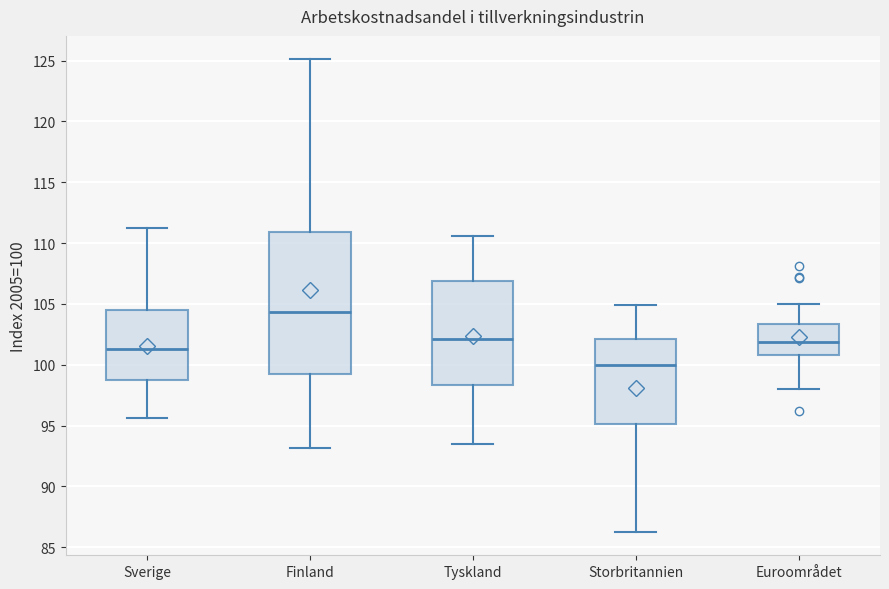

Which box's median line is the lowest?

Storbritannien